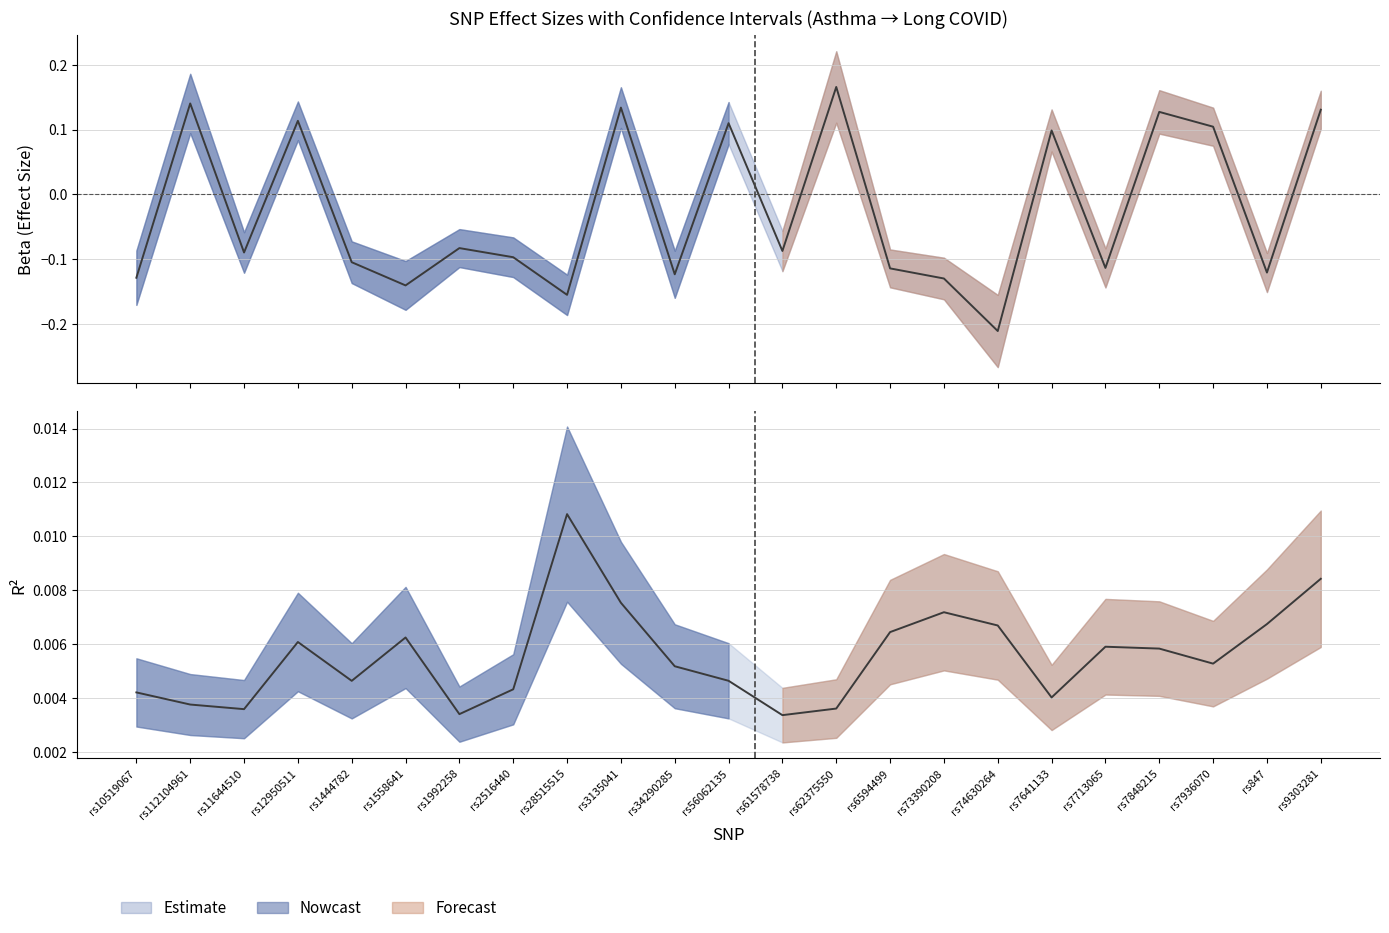

At how many categories does at least one series exceed 0?

23